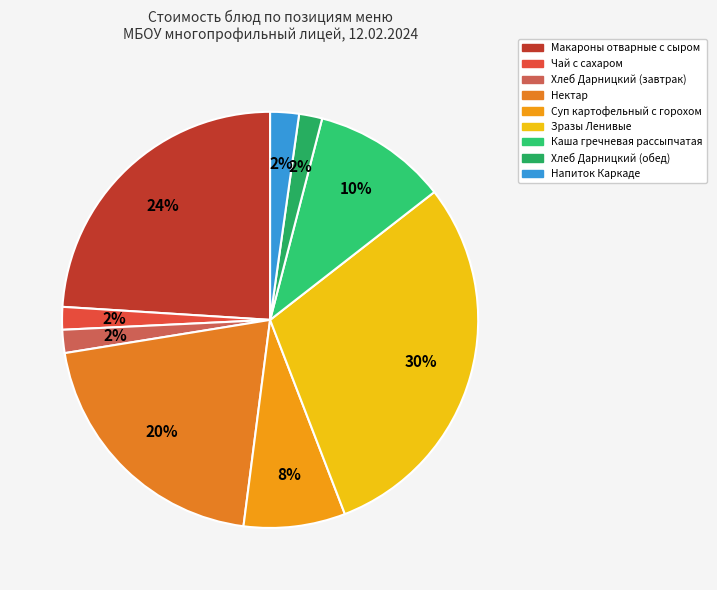

What percentage is NOT represented by Нектар?

79.6%